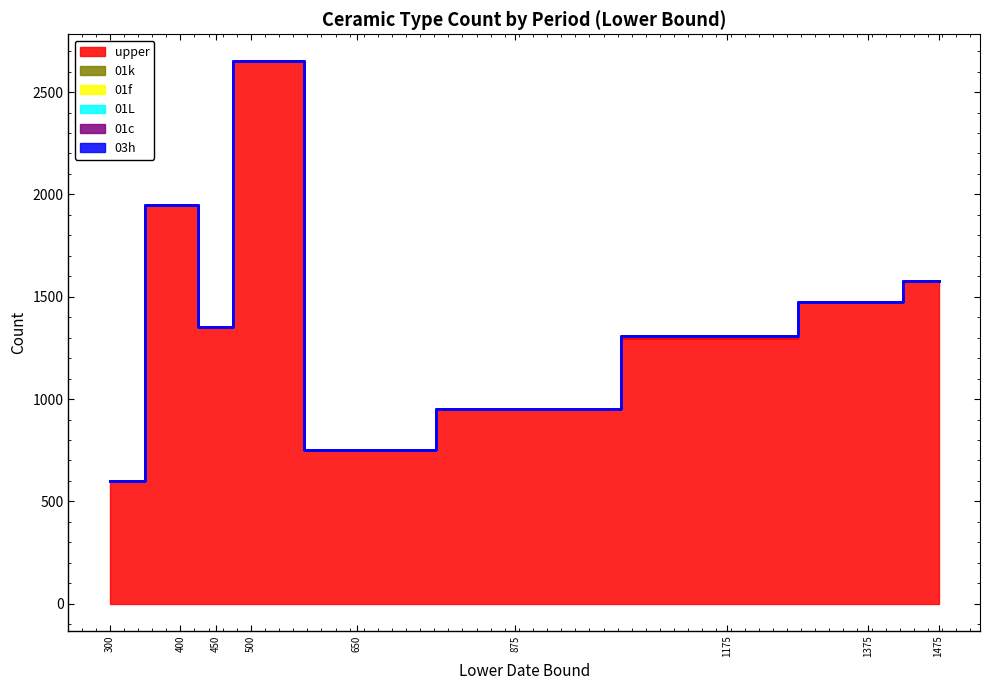

What is the total value across all series at 1475?

1576